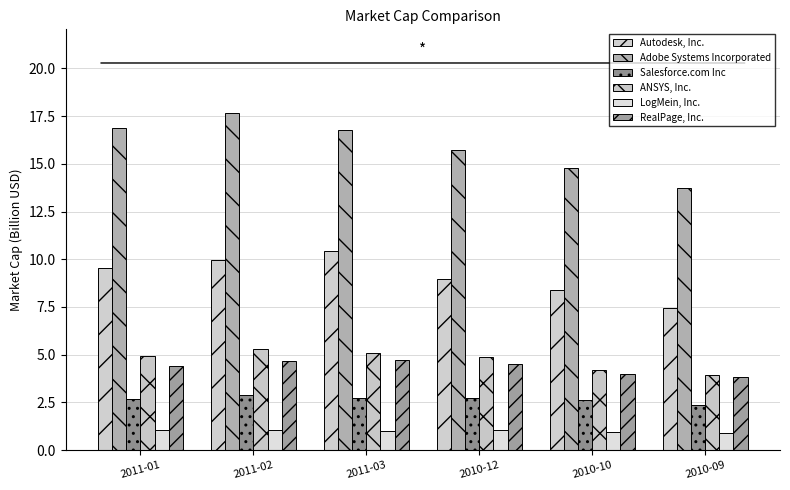

What position from the right is 2010-10?

2